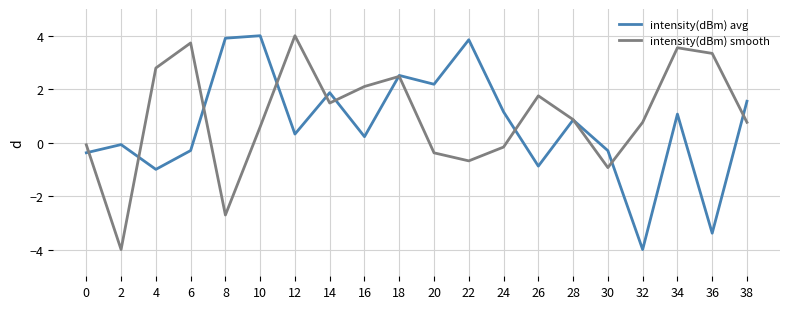

Reading left to right, transcribe all the data shown in this chart.

intensity(dBm) avg: 0=-0.4	2=-0.1	4=-1.0	6=-0.3	8=3.9	10=4.0	12=0.3	14=1.9	16=0.2	18=2.5	20=2.2	22=3.8	24=1.2	26=-0.9	28=0.8	30=-0.3	32=-4.0	34=1.1	36=-3.4	38=1.5
intensity(dBm) smooth: 0=-0.1	2=-4.0	4=2.8	6=3.7	8=-2.7	10=0.6	12=4.0	14=1.5	16=2.1	18=2.5	20=-0.4	22=-0.7	24=-0.2	26=1.8	28=0.9	30=-0.9	32=0.8	34=3.5	36=3.3	38=0.8